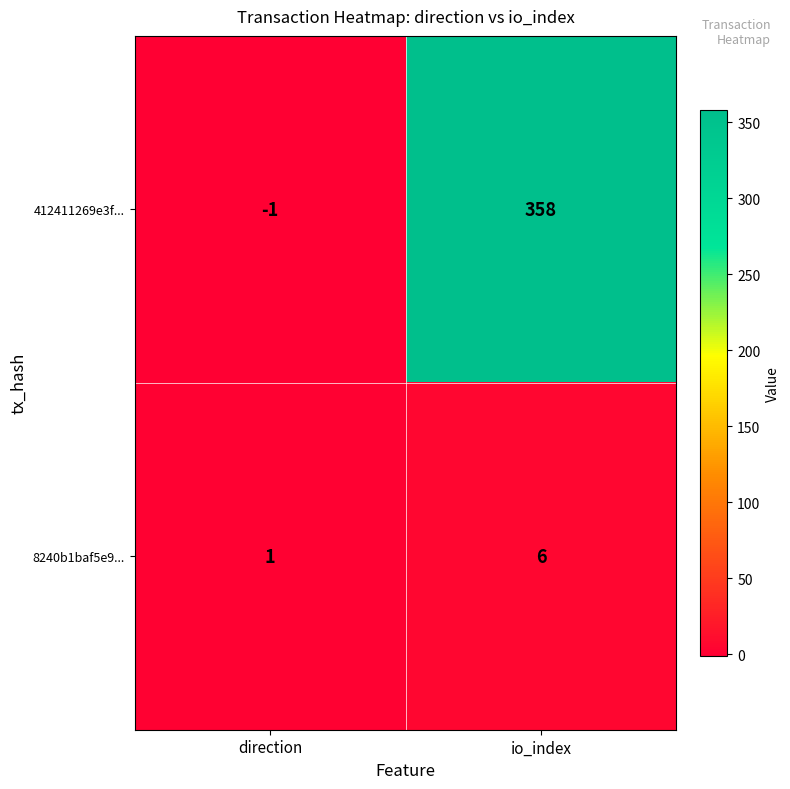

Where is 8240b1baf5e9... nearest to the value 3?

direction